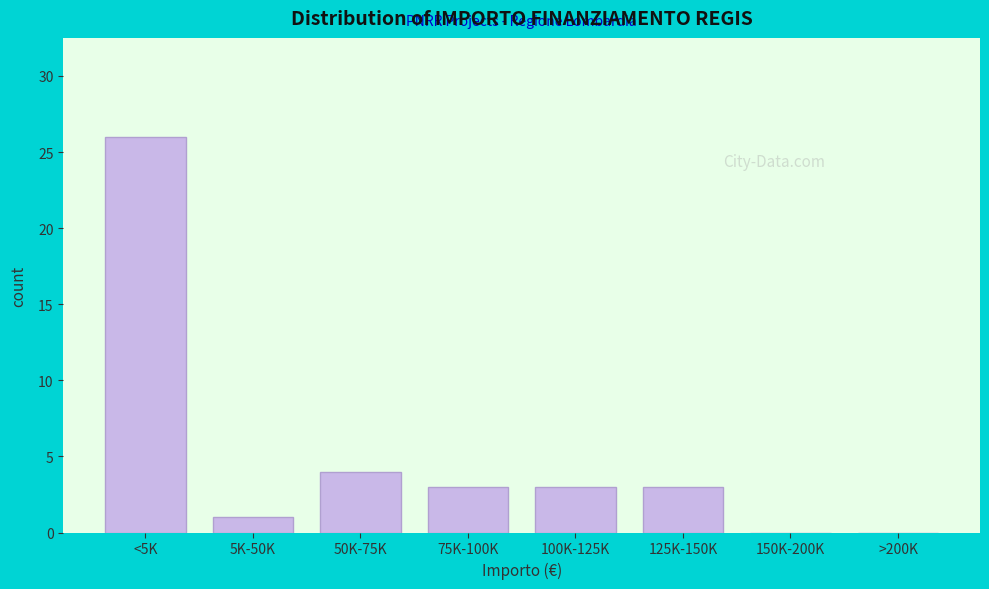

Reading left to right, list all the values displayed in this chart.

<5K=26	5K-50K=1	50K-75K=4	75K-100K=3	100K-125K=3	125K-150K=3	150K-200K=0	>200K=0